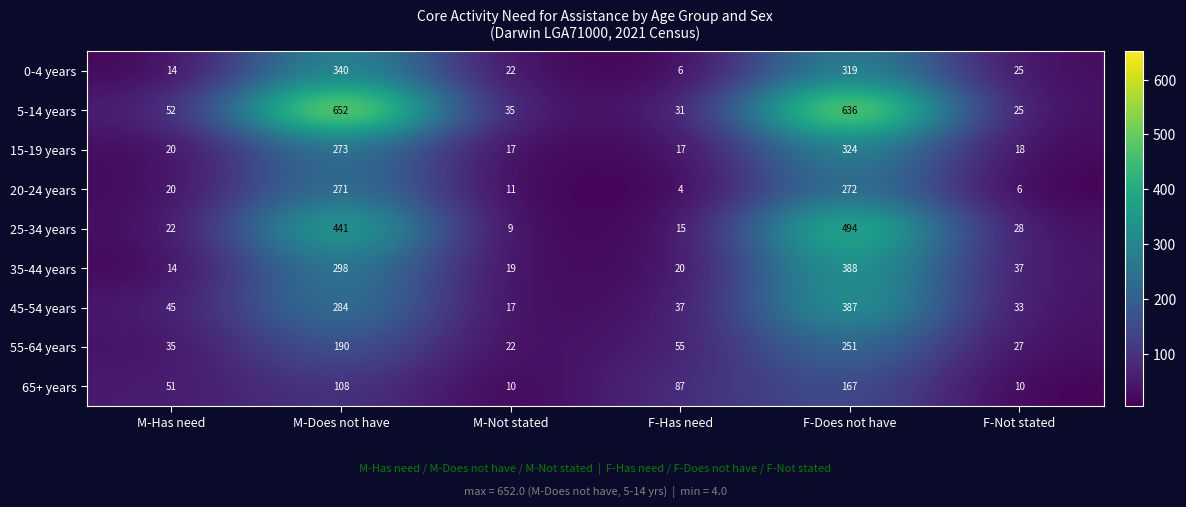

Is it true that 0-4 years equals 457 at F-Does not have?

False